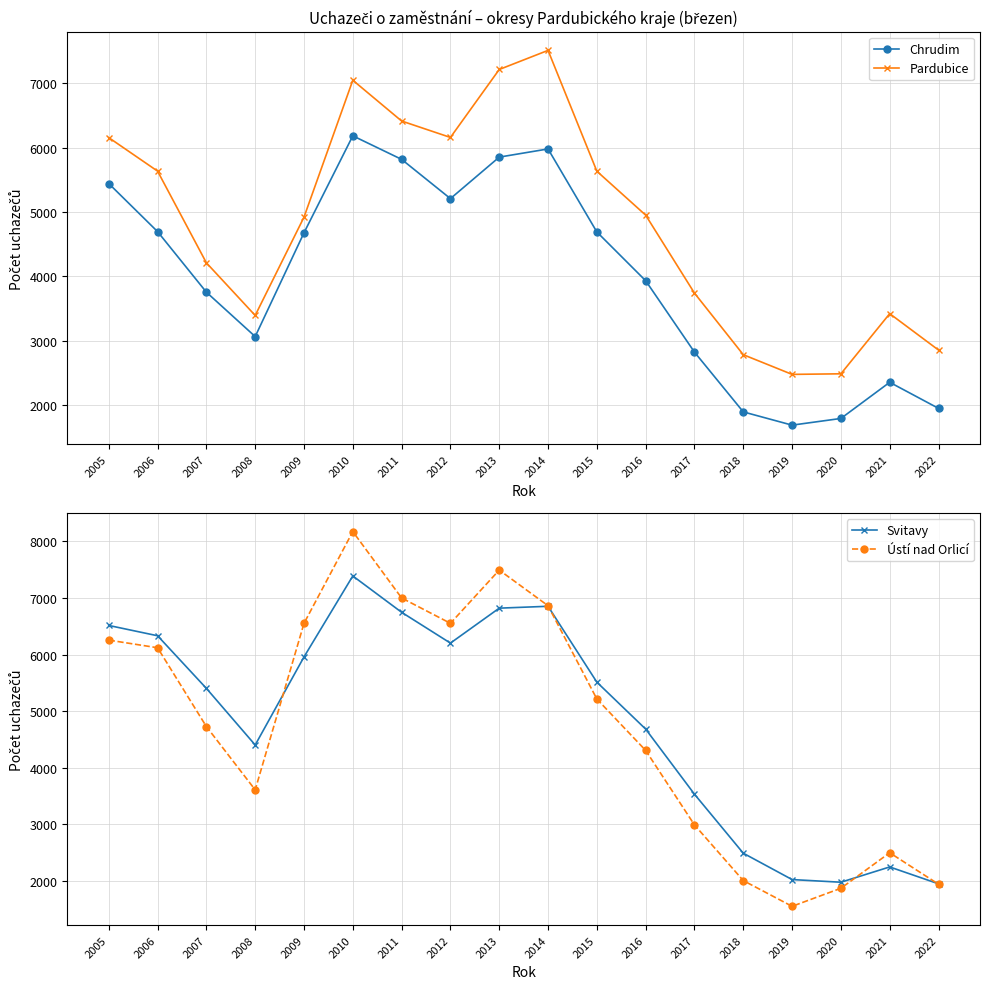

At how many categories does at least one series exceed 3064?

14